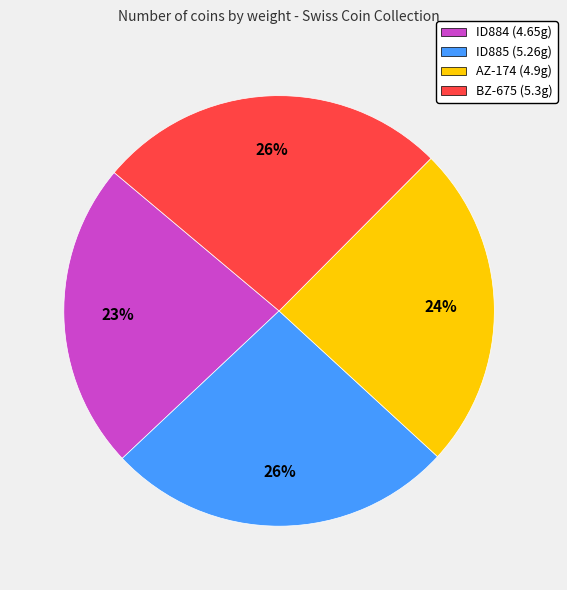

What is the smallest slice in the pie chart?

ID884